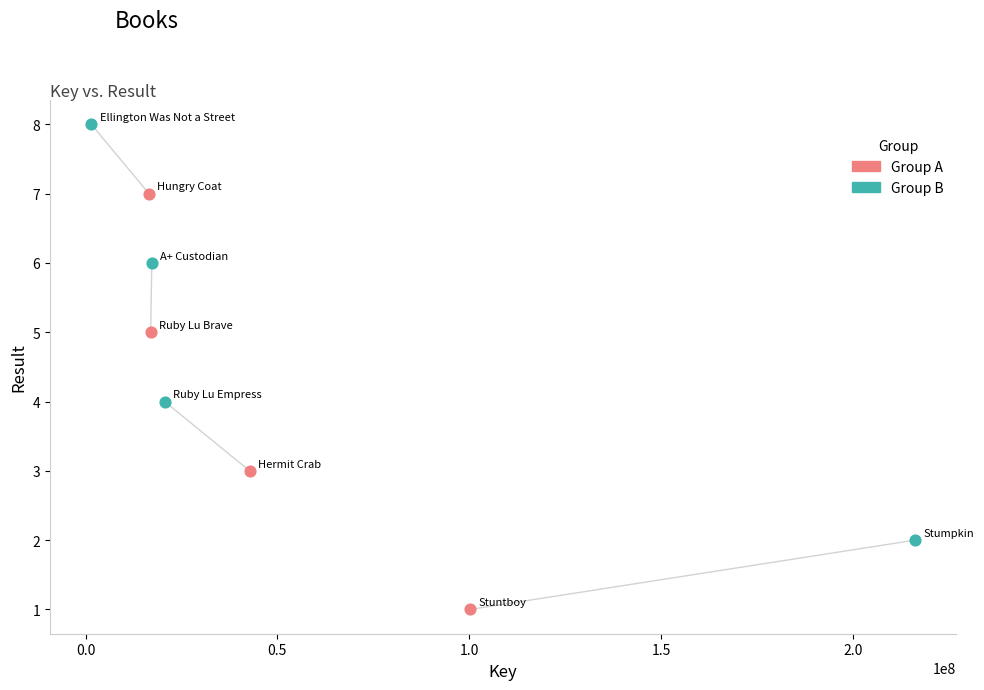

Which series reaches the maximum Y coordinate?

Group B